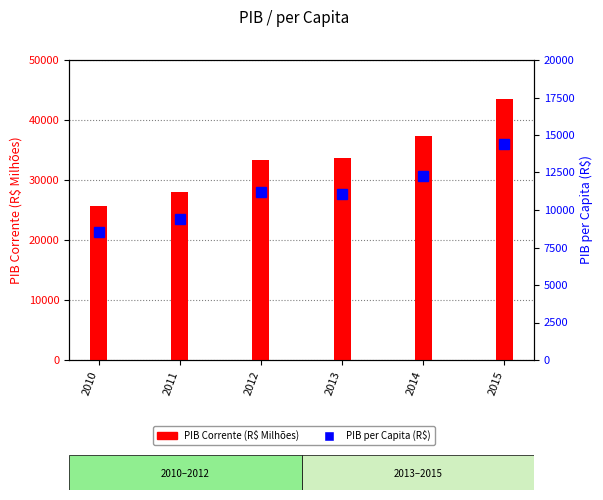

What is the difference between the PIB Corrente (R$ Milhoes) values at 2013 and 2010?

7954.0